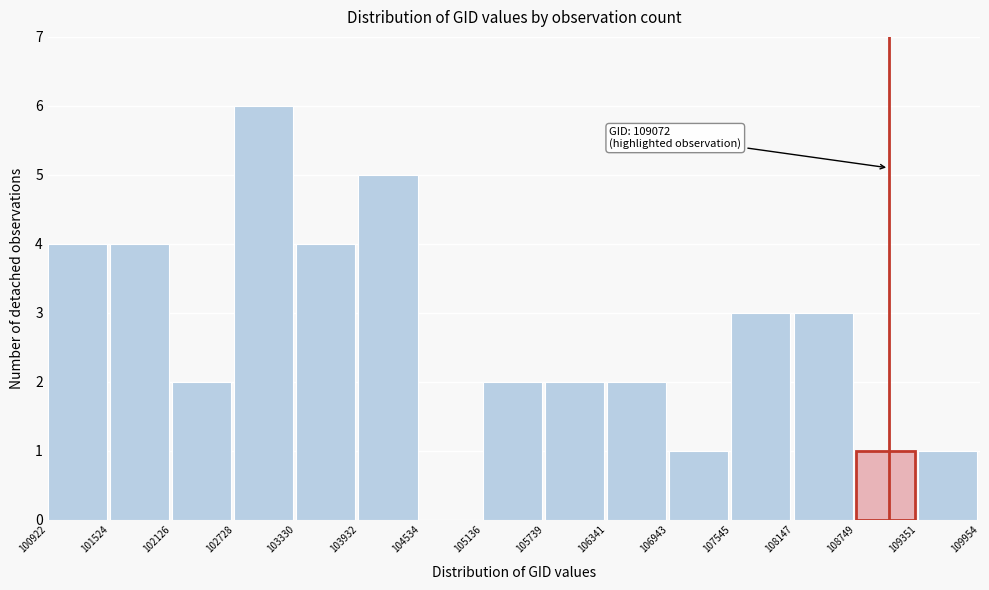

Which range on the x-axis has the tallest bar?

102728 to 103330